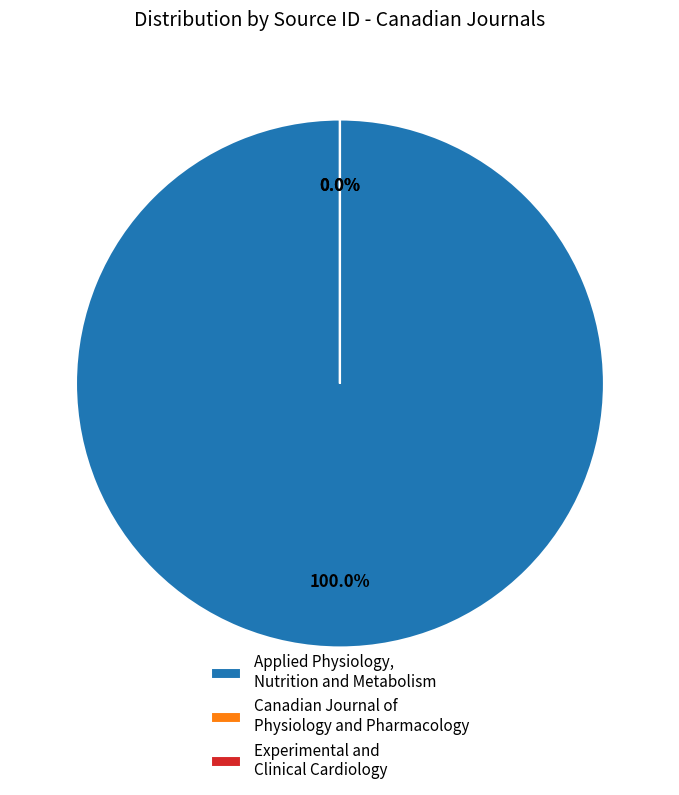

Which has a higher value, Experimental and Clinical Cardiology or Canadian Journal of Physiology and Pharmacology?

Canadian Journal of Physiology and Pharmacology